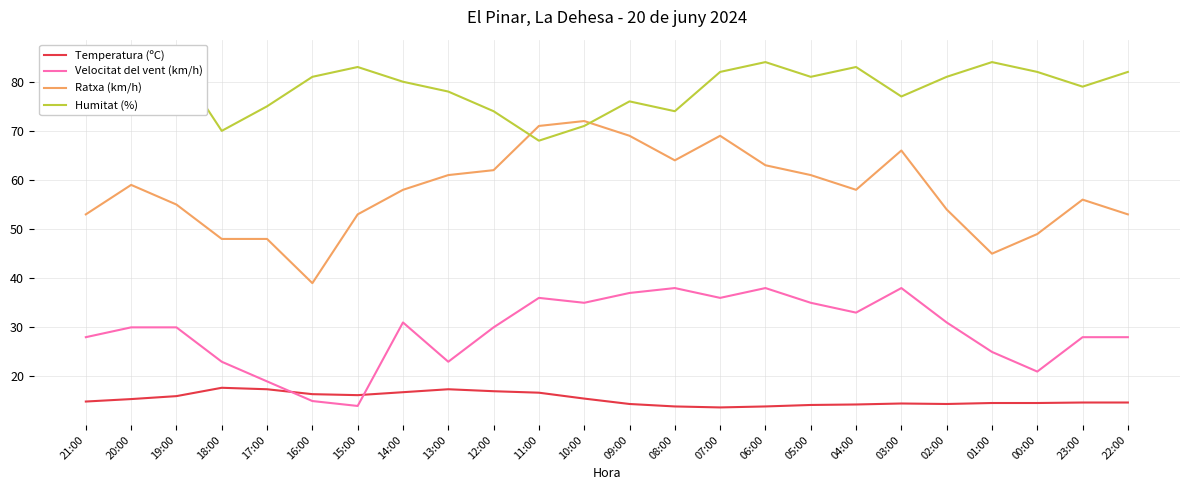

What value does the Ratxa (km/h) series have at 15:00?

53.0